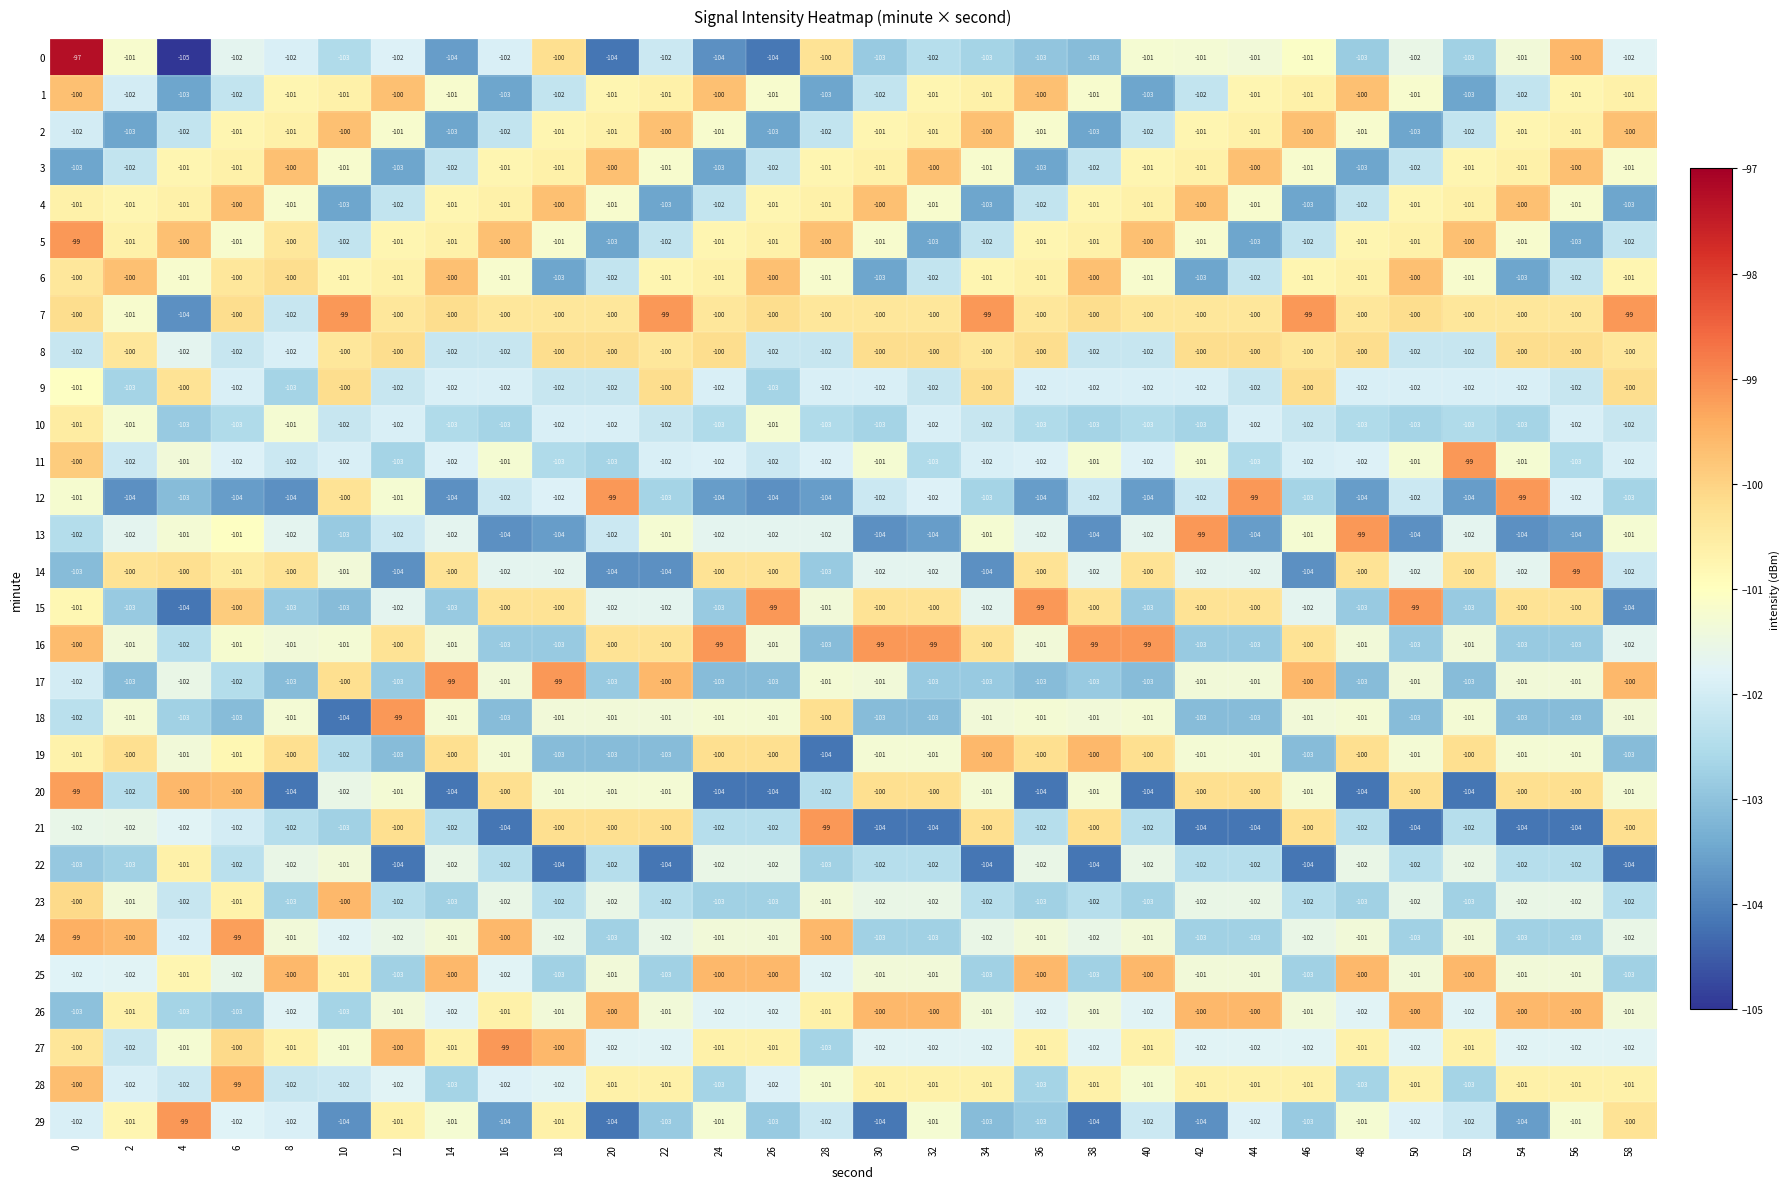

What is the difference between the highest and lowest values at 38?

5